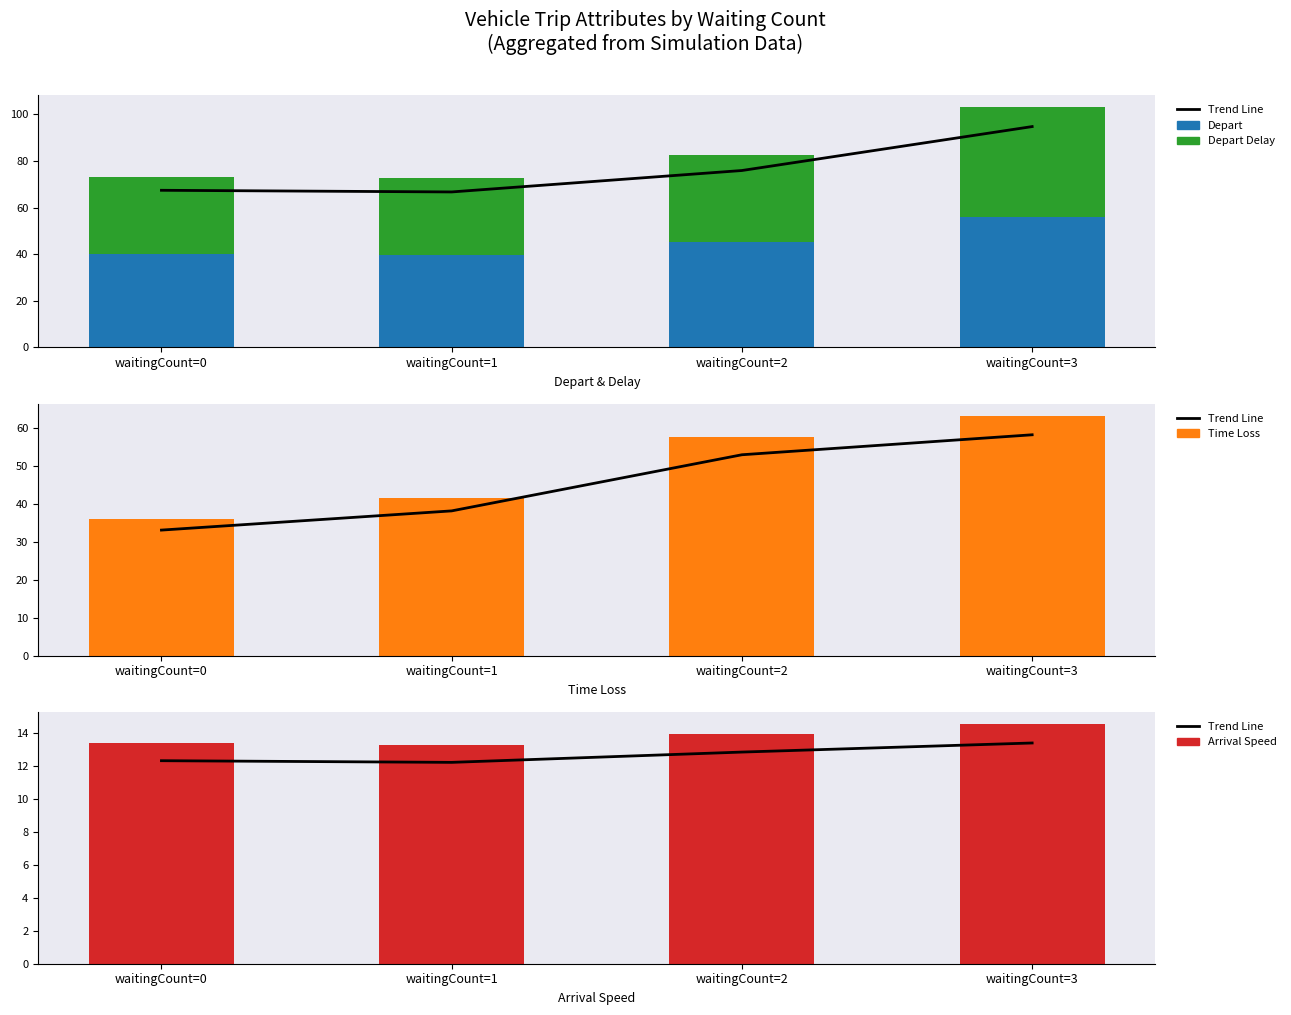

What is the difference between the maximum and minimum values in the Trend Line series?

1.2